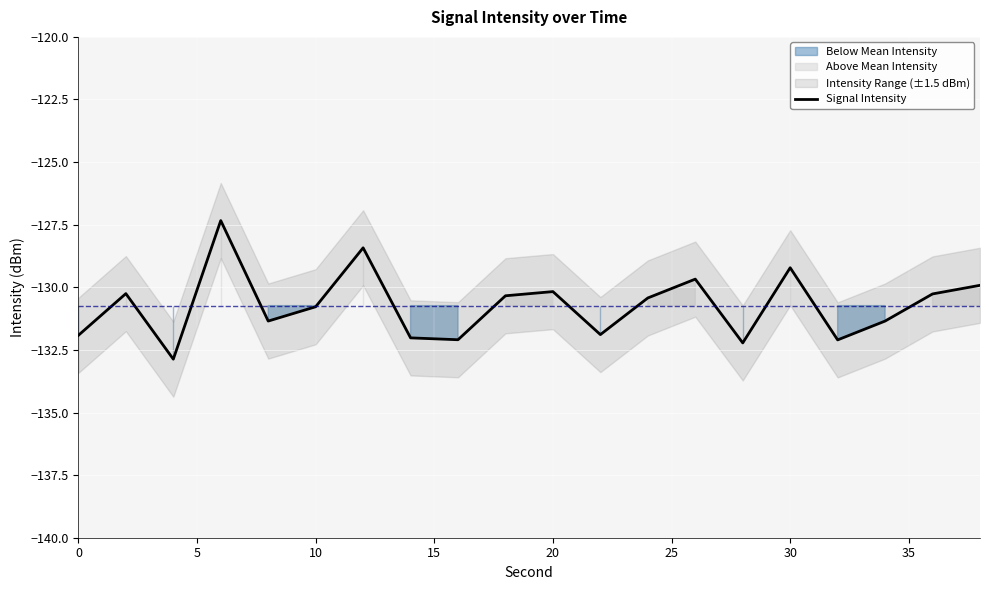

What is the maximum value for Signal Intensity?

-127.3